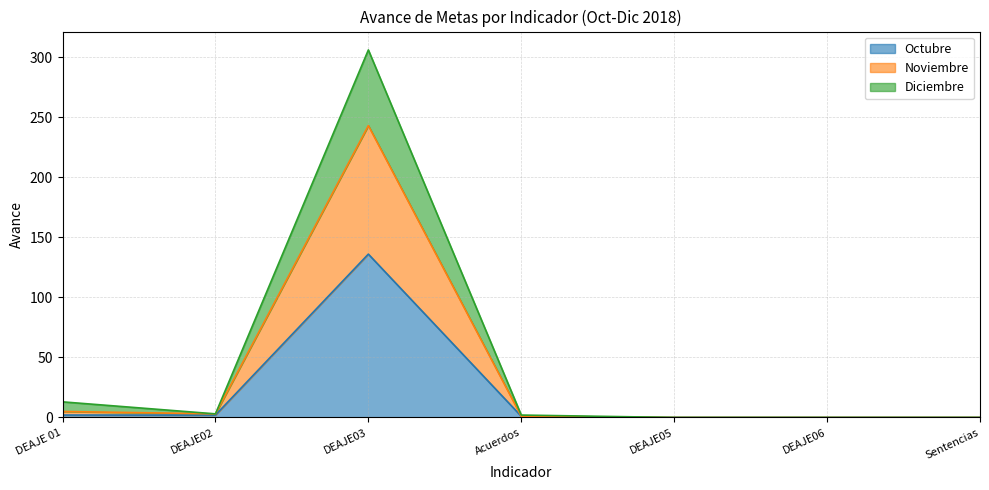

What is the average value of the Octubre series?

20